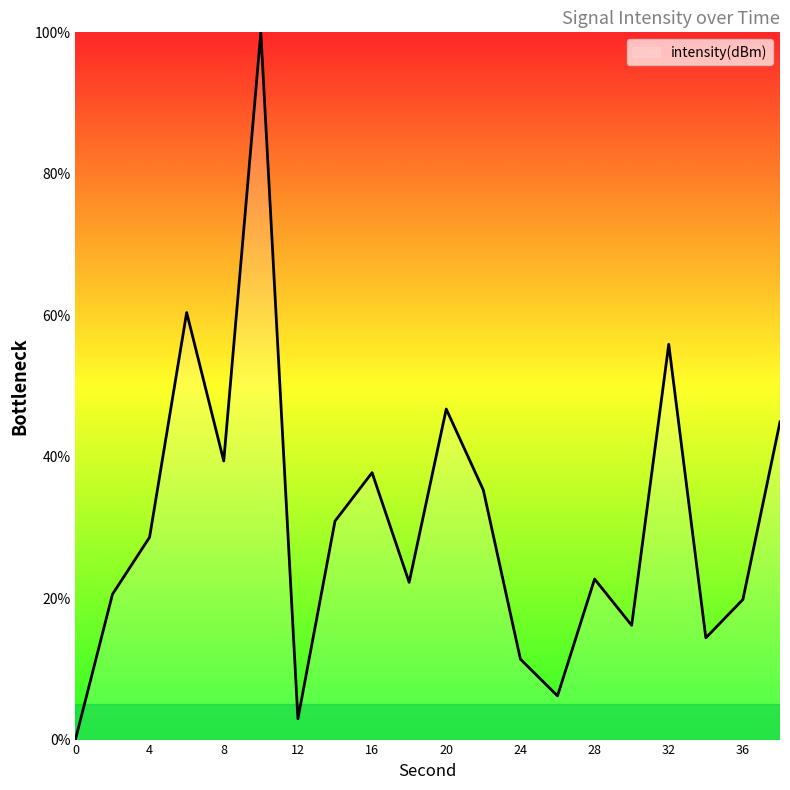

What is the difference between the maximum and minimum values?

100.0